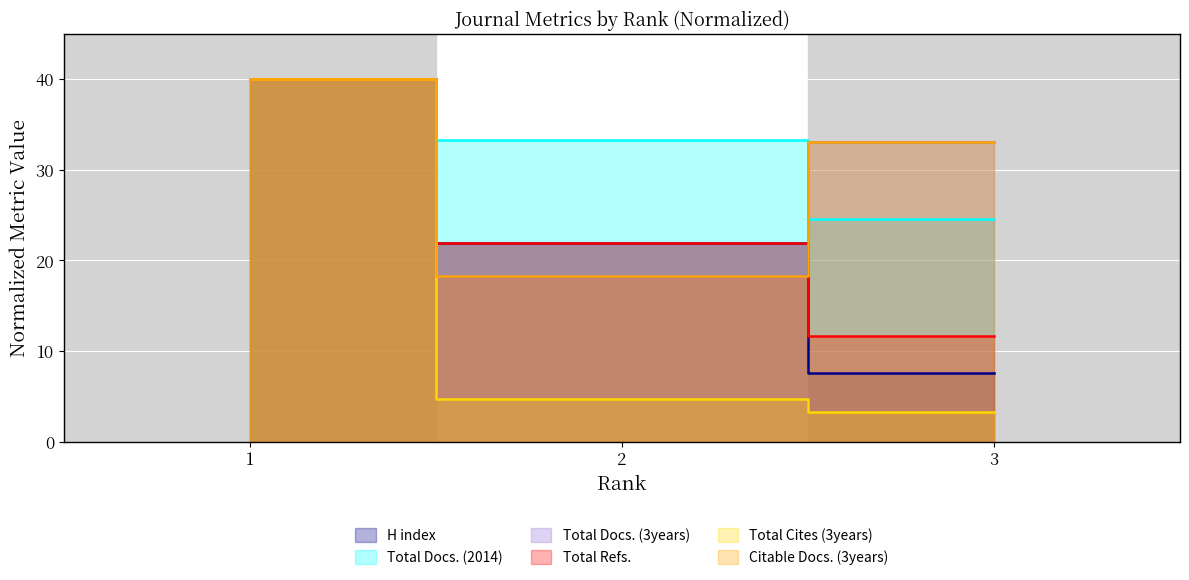

Reading left to right, transcribe all the data shown in this chart.

H index: 1=40.0	2=21.9	3=7.5
Total Docs. (2014): 1=40.0	2=33.3	3=24.6
Total Docs. (3years): 1=40.0	2=18.3	3=33.0
Total Refs.: 1=40.0	2=22.0	3=11.7
Total Cites (3years): 1=40.0	2=4.7	3=3.3
Citable Docs. (3years): 1=40.0	2=18.3	3=33.0